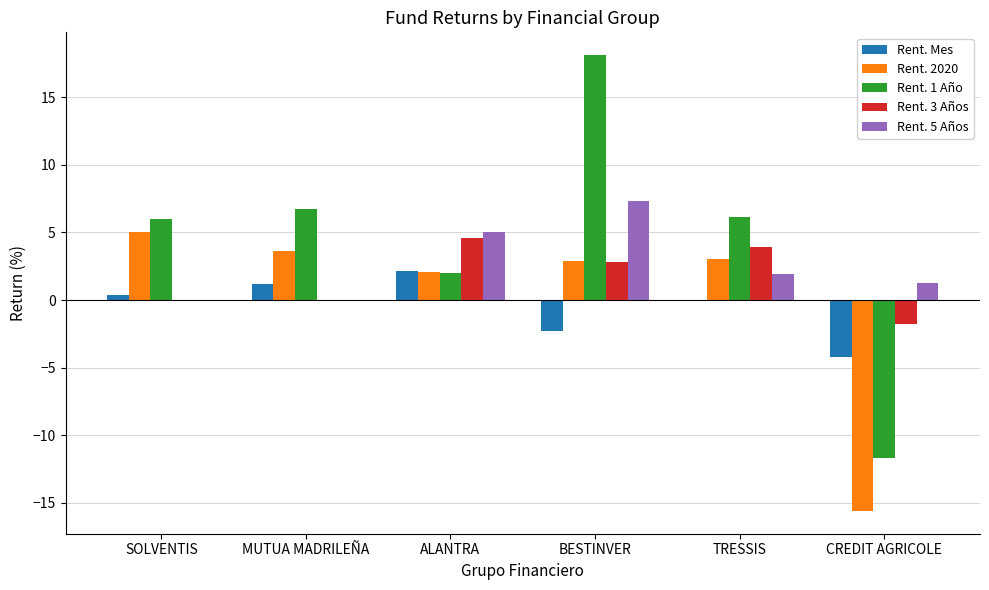

The value of Rent. 5 Años at CREDIT AGRICOLE is 1.3. True or false?

True